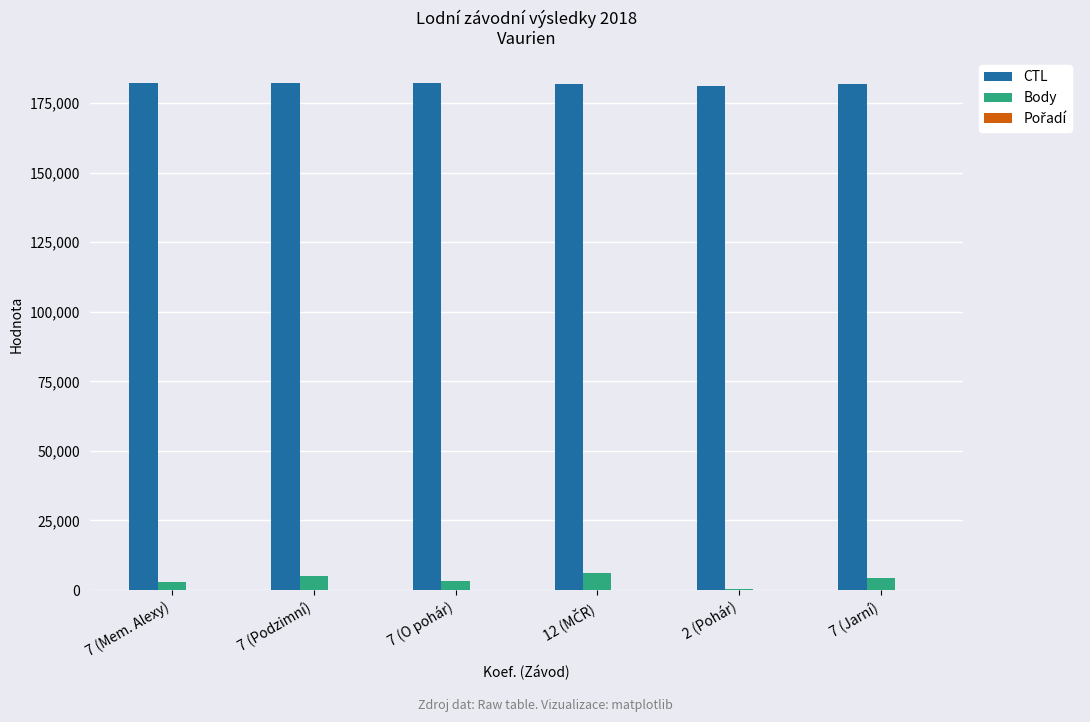

Are the bars grouped side by side (vs. stacked)?

Yes